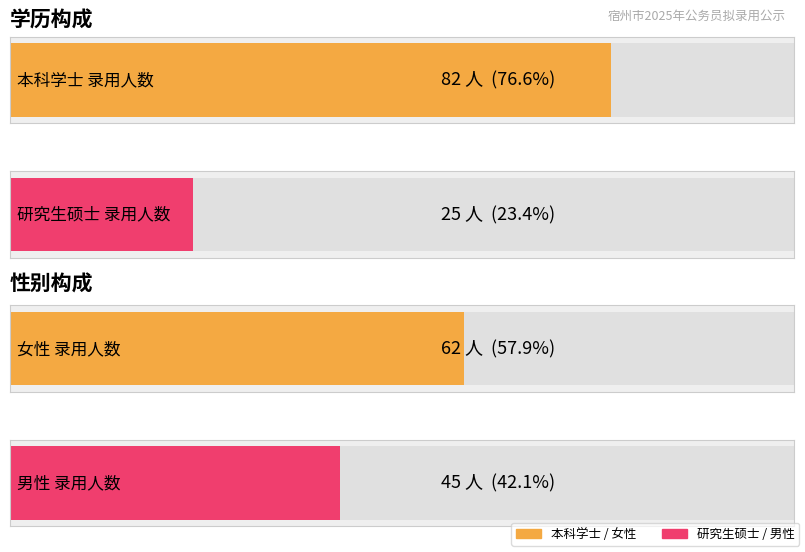

Is the value of 女 at 男 greater than the value of 男 at 女?

No